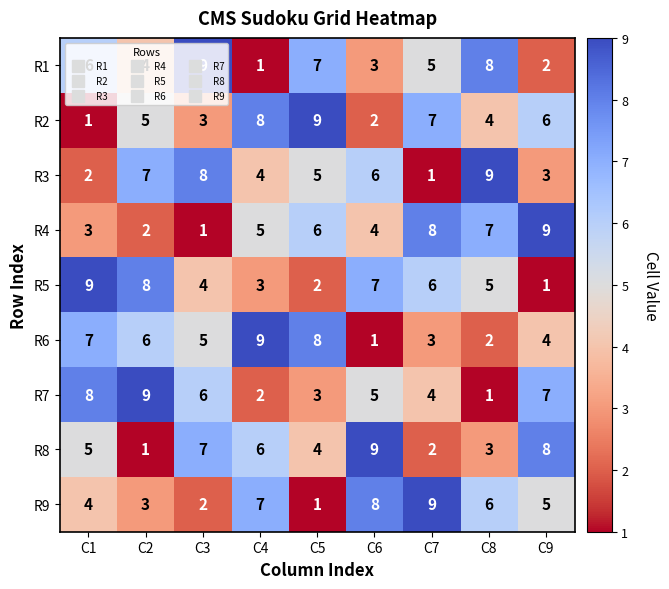

What is the highest value of the R9 series?

9